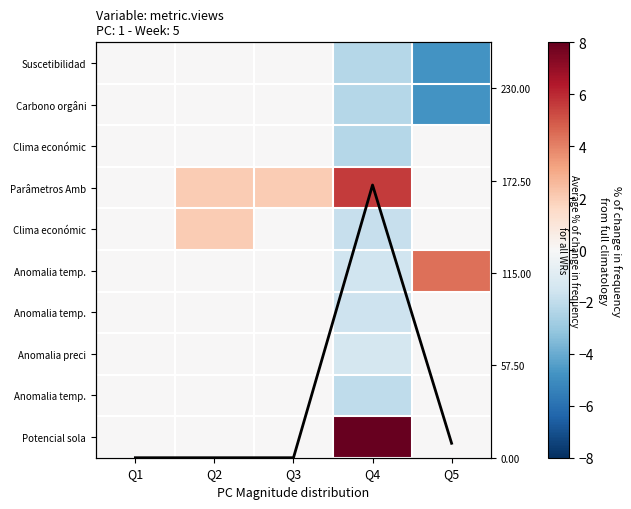

What is the difference between the highest and lowest values at Q5?

9.2